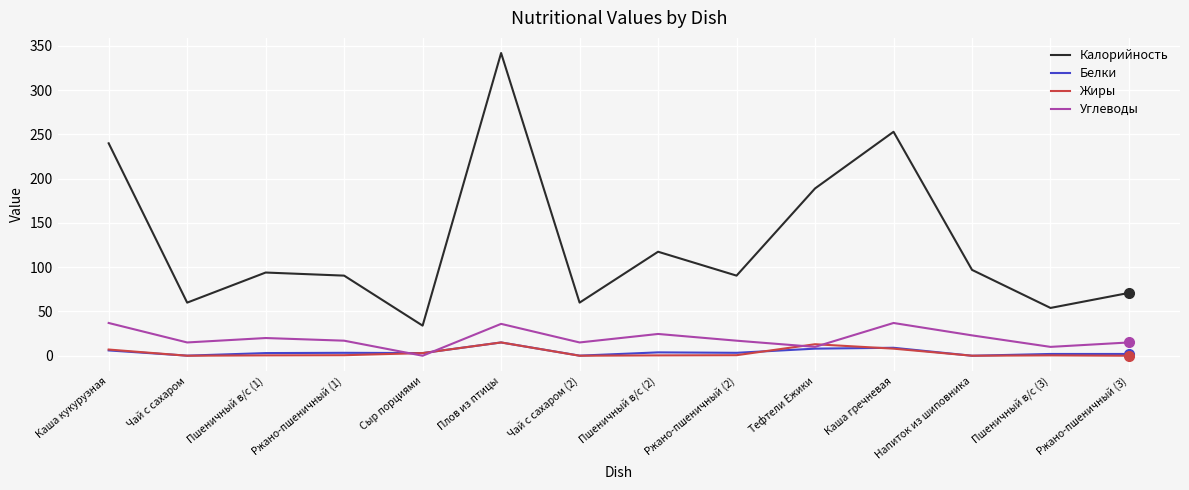

Which series has the largest total across all categories?

Калорийность